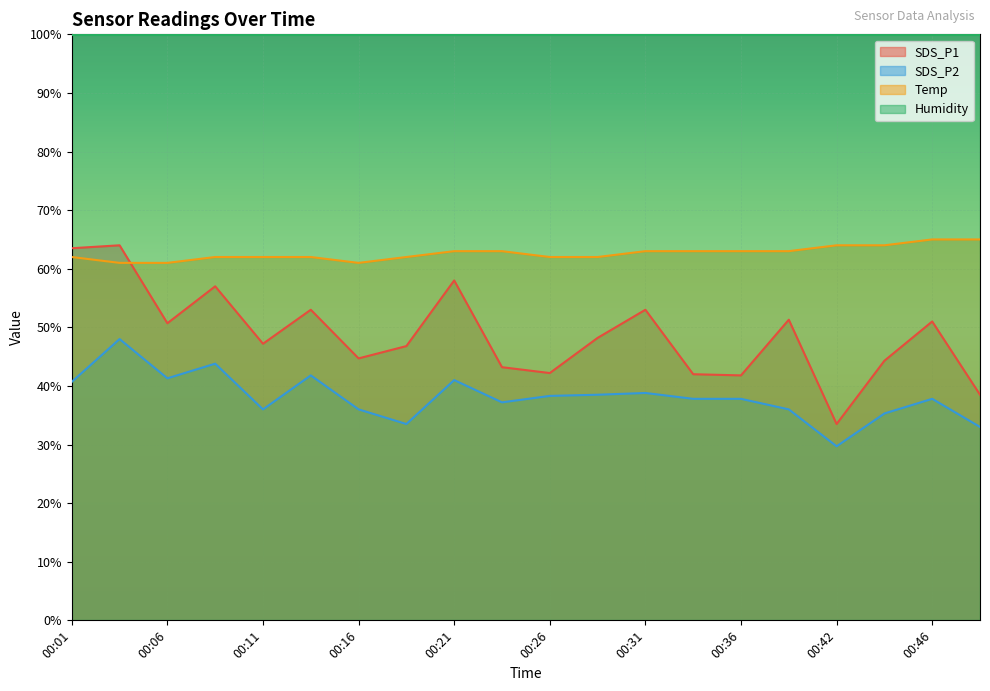

The Temp series shows 43.6 at 00:42. True or false?

False